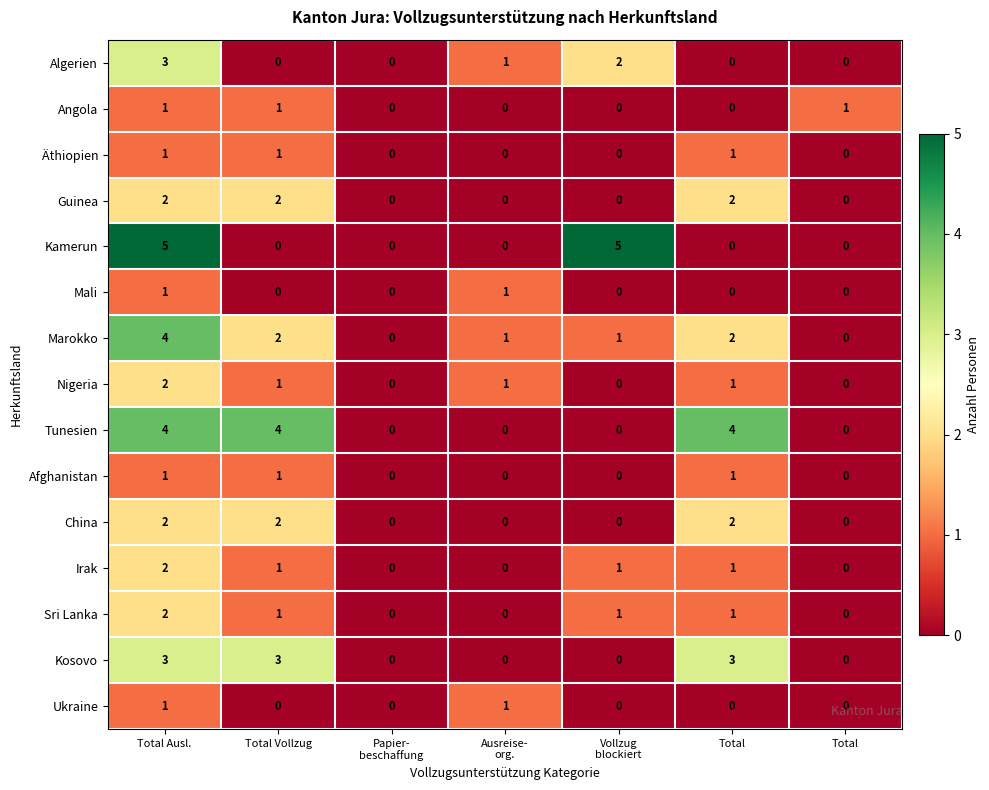

How many positive values does the Kamerun series have?

2